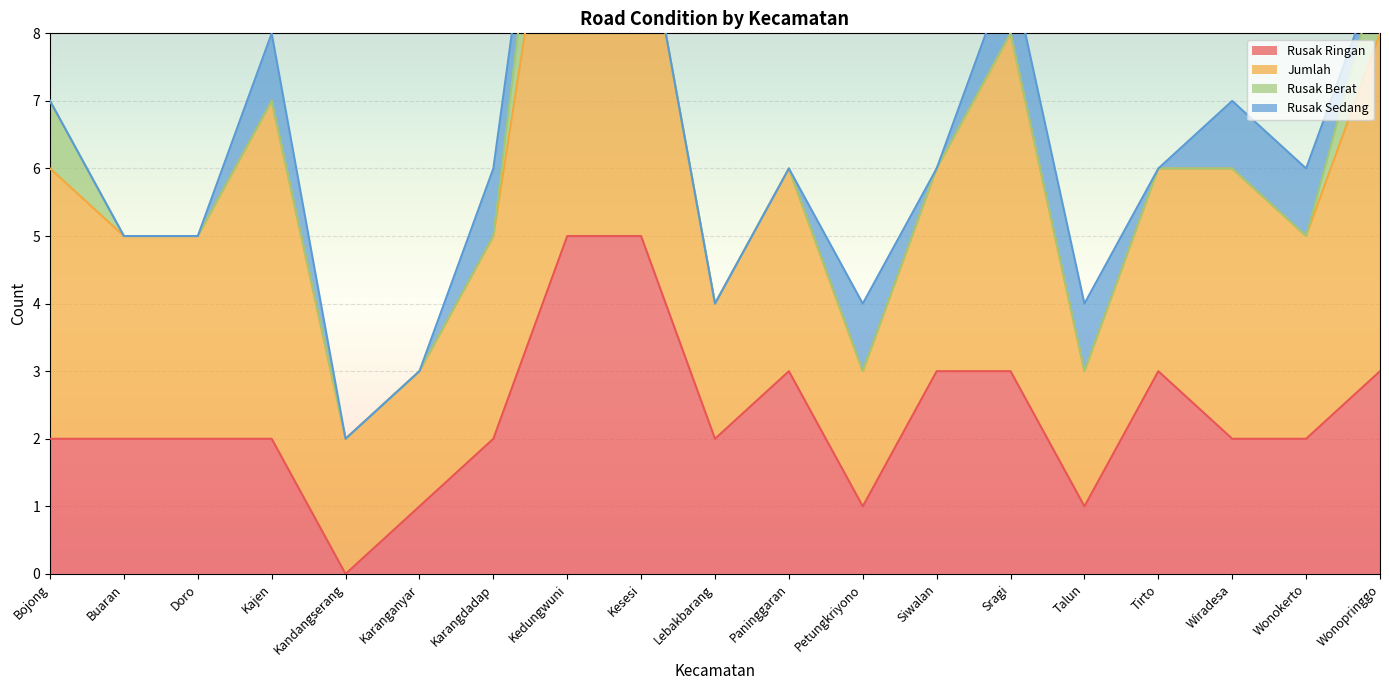

The Rusak Ringan series shows 0 at Kandangserang. True or false?

True